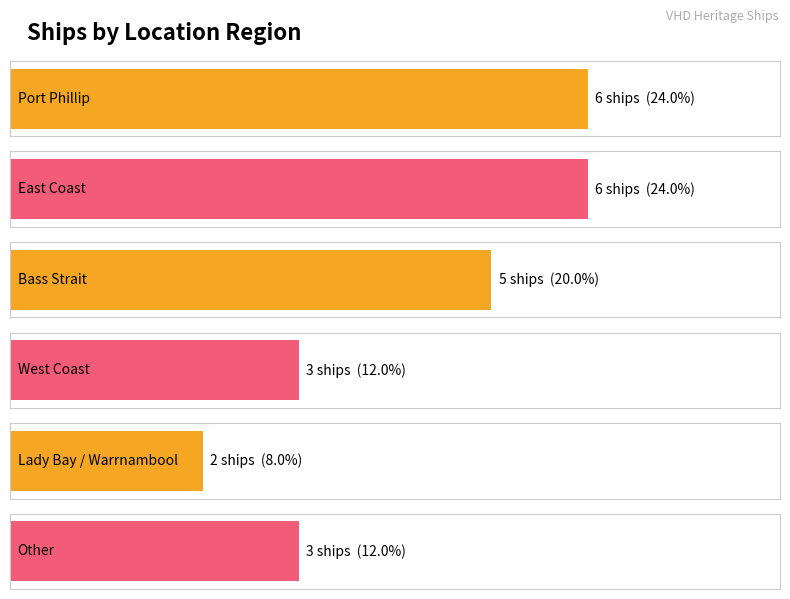

How many distinct data groups are displayed?

1